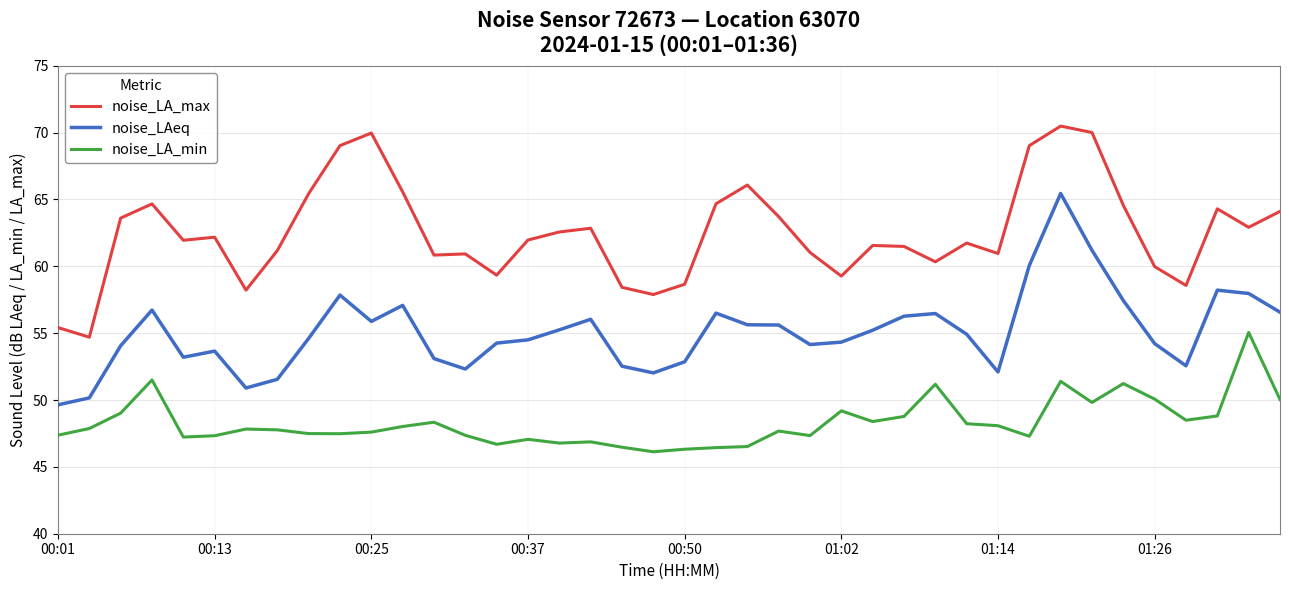

Which series has the largest total across all categories?

noise_LA_max